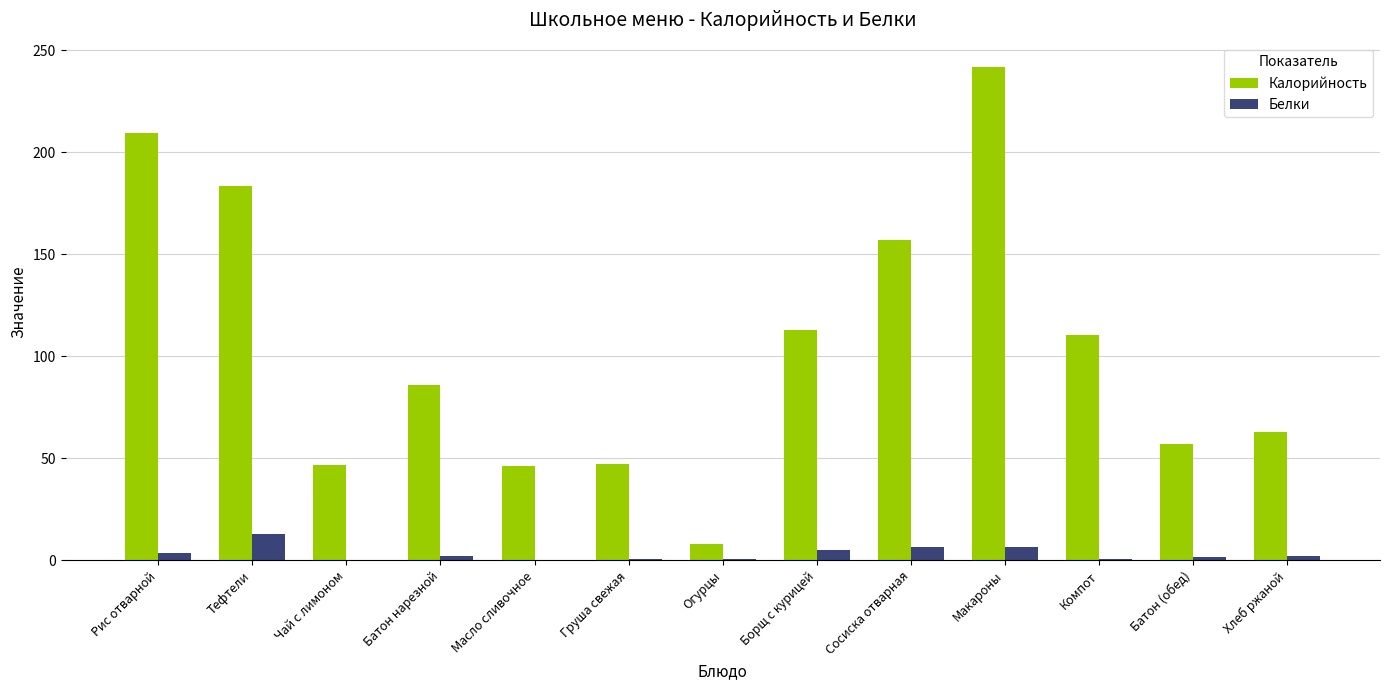

What is the spread (max minus min) of values at Компот?

109.9